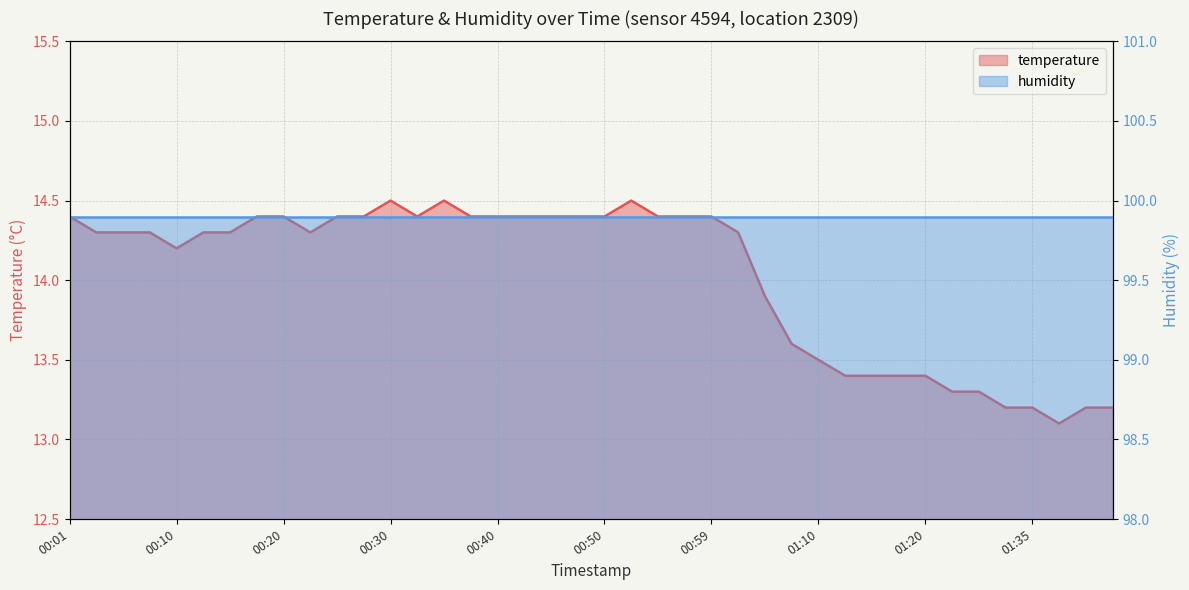

How many points are higher than both their immediate neighbors (excluding endpoints)?

3